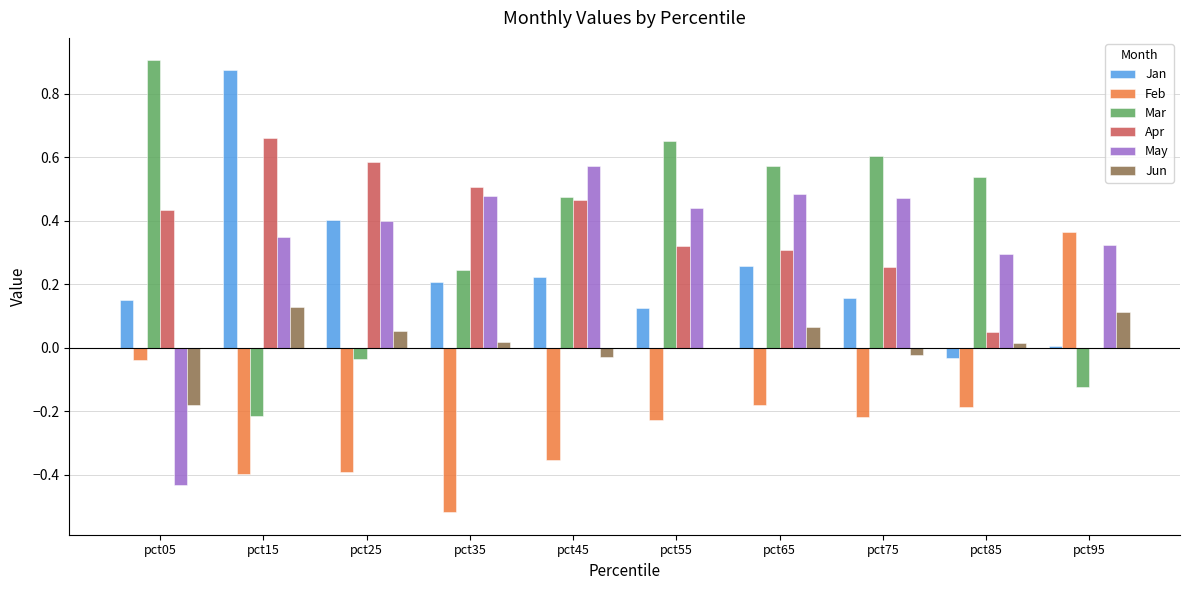

How many bars are there in total?

60